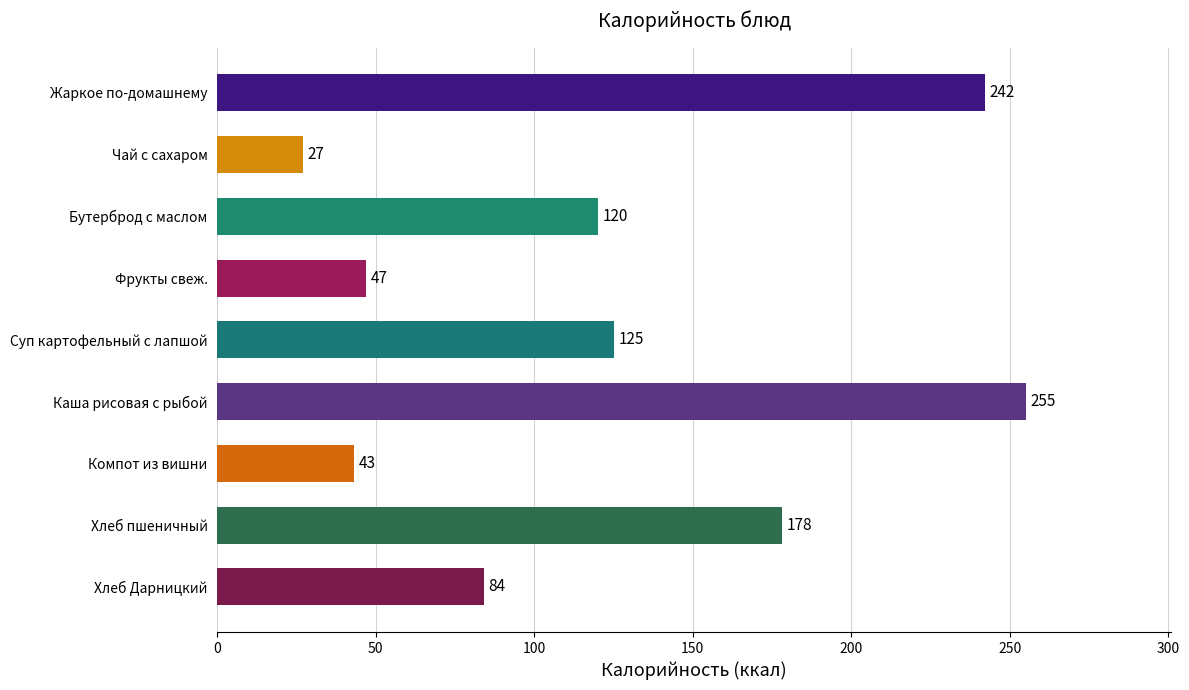

True or false: the data shows 54 at Хлеб Дарницкий.

False